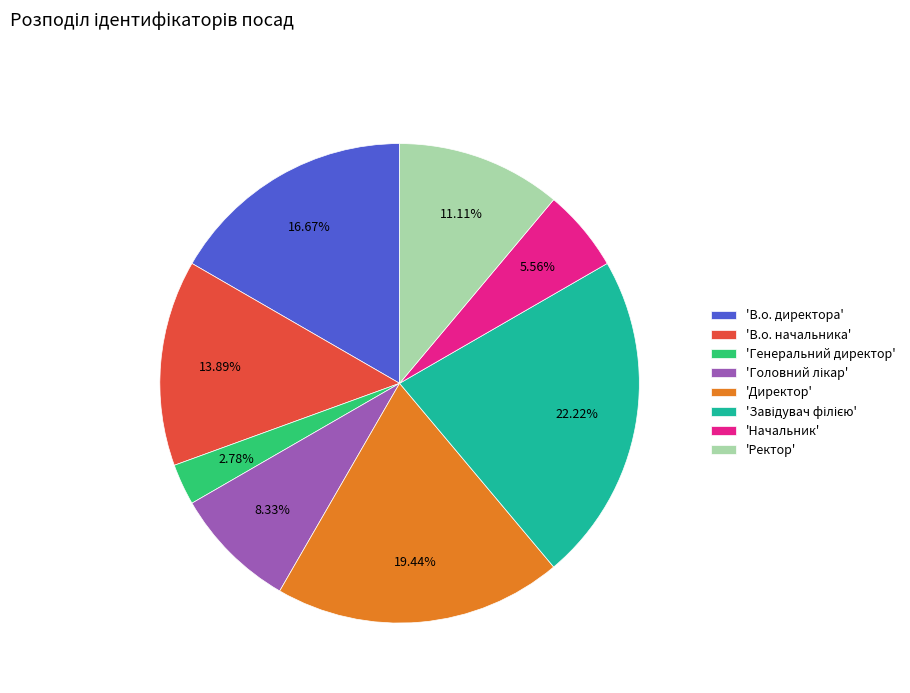

Combined, do 'В.о. директора' and 'Ректор' account for over 50%?

No